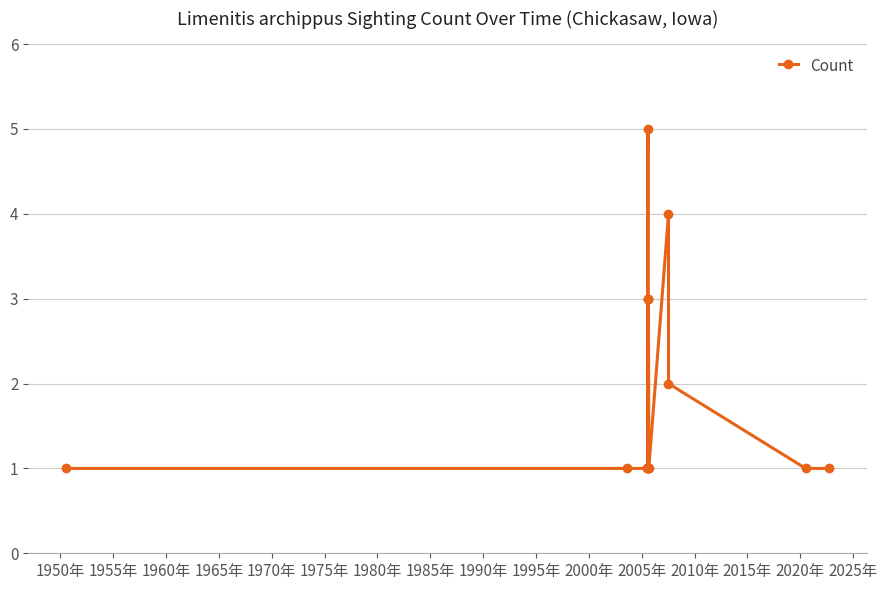

Which has a higher value, 2015年 or 2000年?

2015年